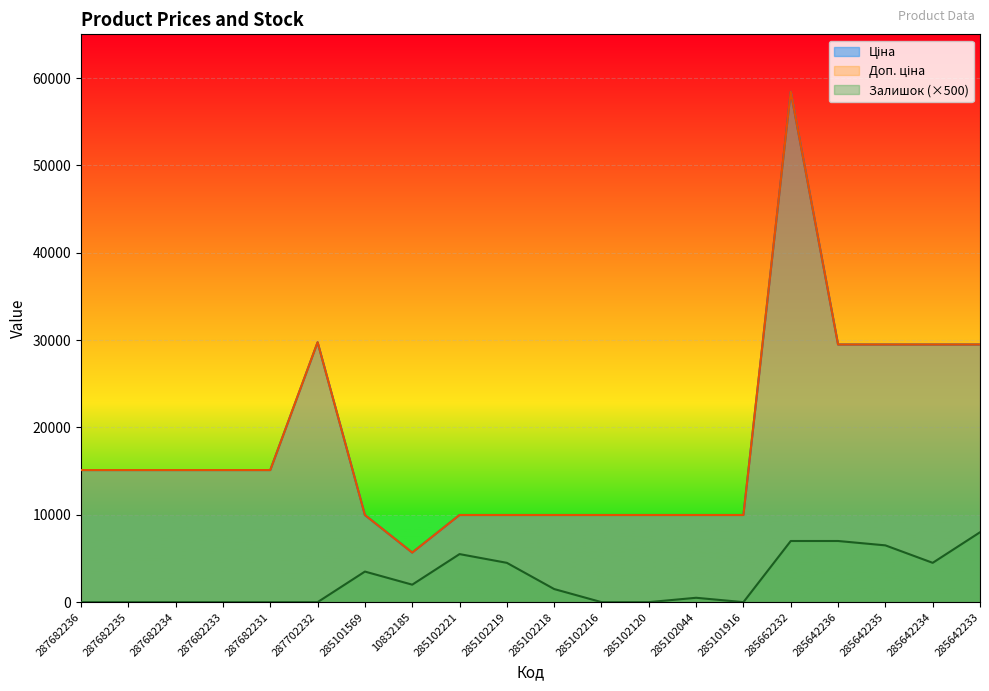

At which label does Ціна first exceed 15120?

287702232